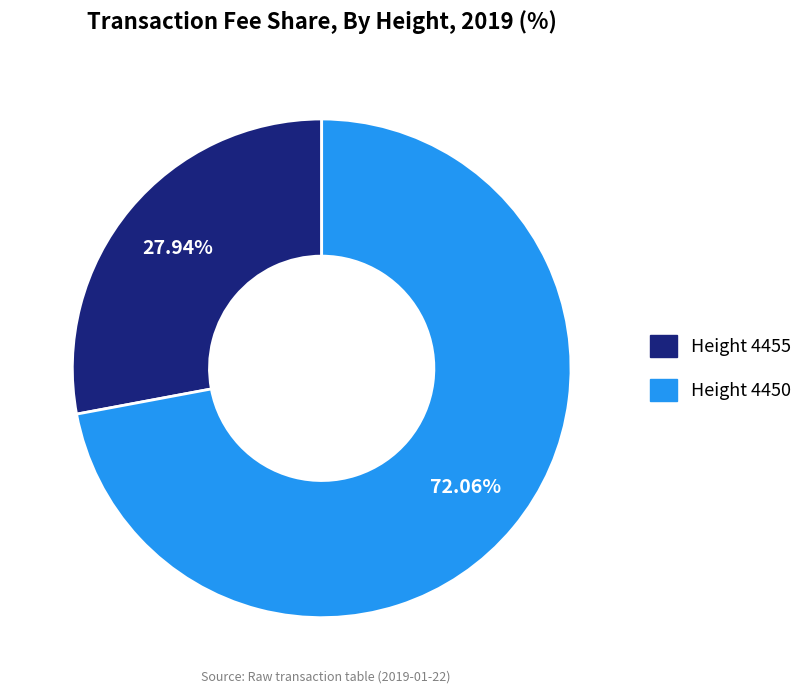

To the nearest percent, what is the difference between the largest and smallest slice percentages?

44%